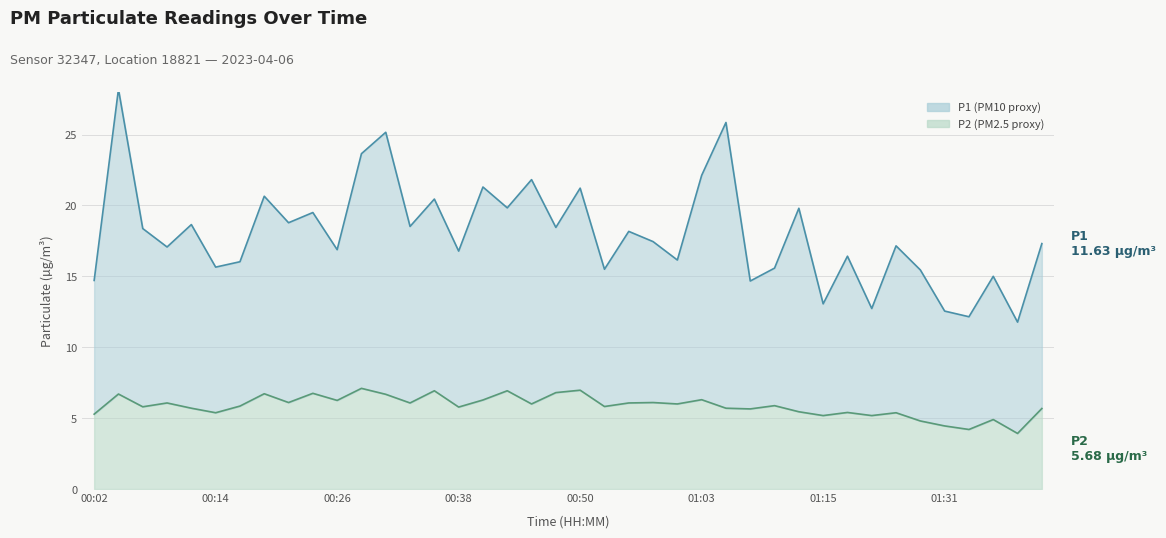

Which label corresponds to the largest value in the chart?

00:04